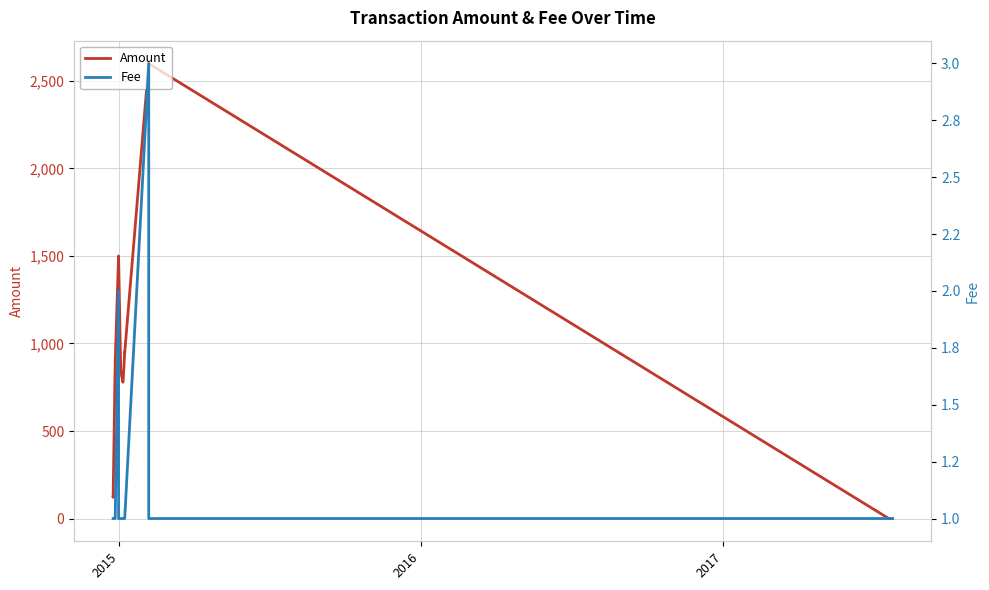

What are all the series names shown in the legend?

Amount, Fee